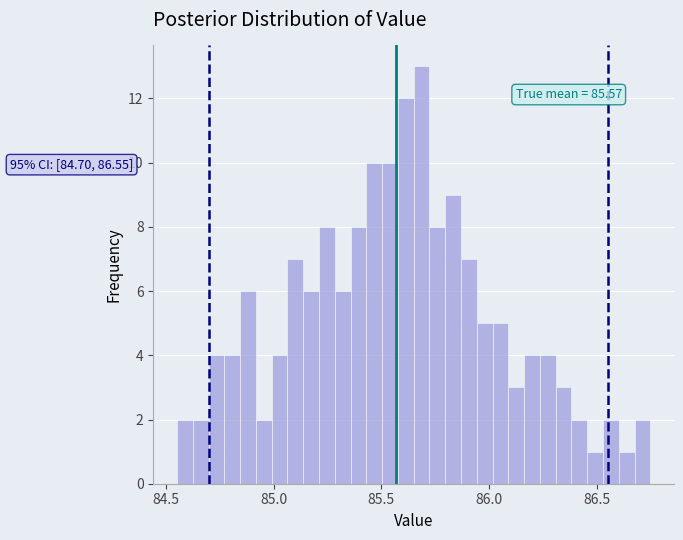

Read against the x-axis, roughly where is the centre of the tallest bar?

85.70